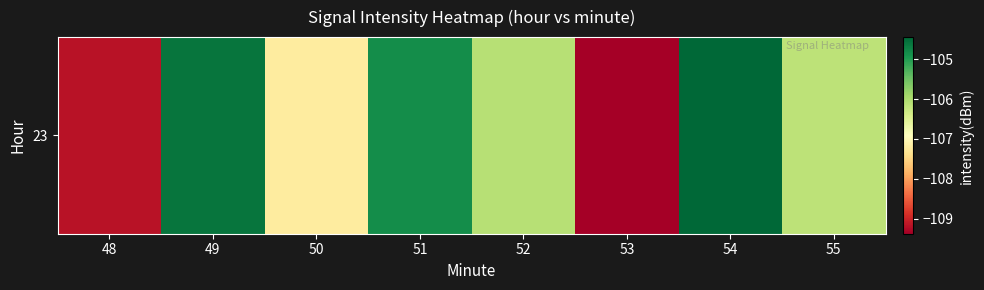

Between 54 and 50, which is larger?

54